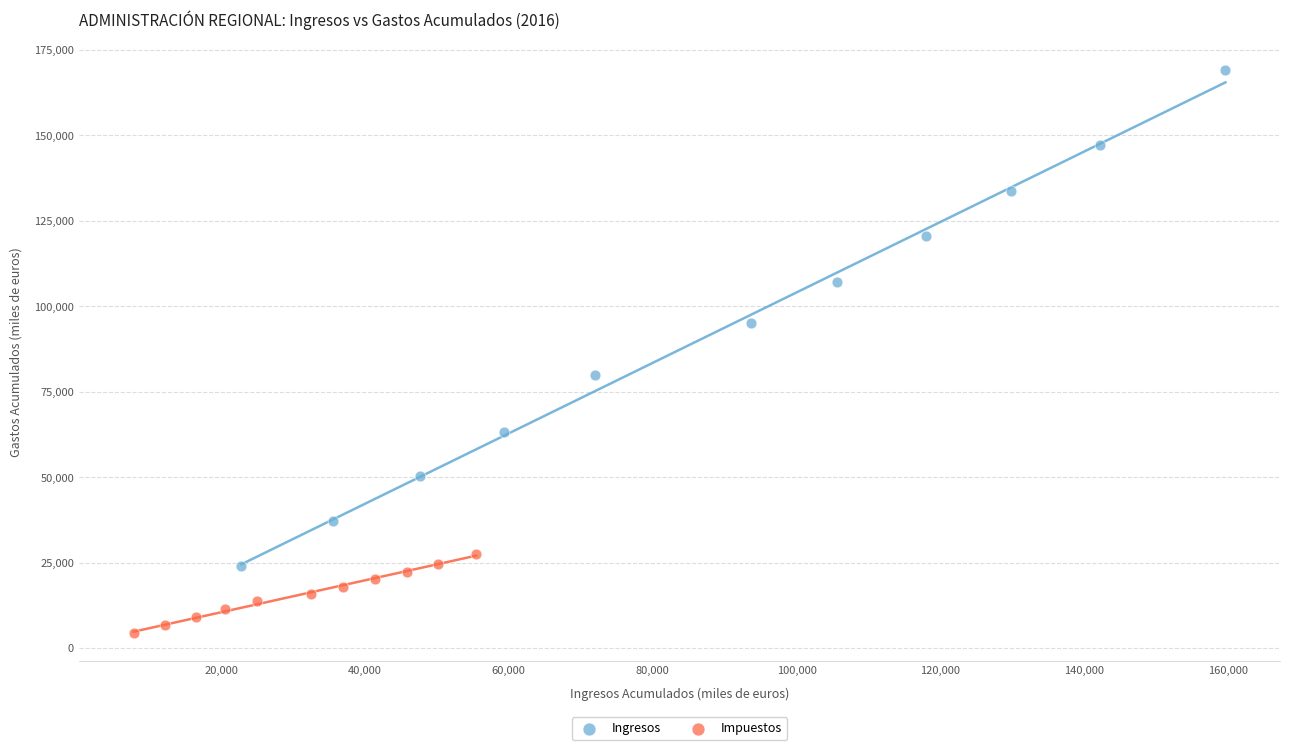

Which series reaches the maximum Y coordinate?

Ingresos